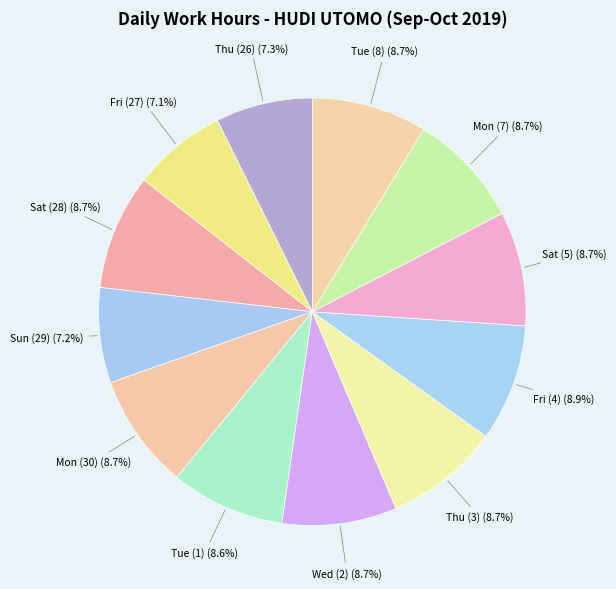

Is there a majority slice in this chart?

No